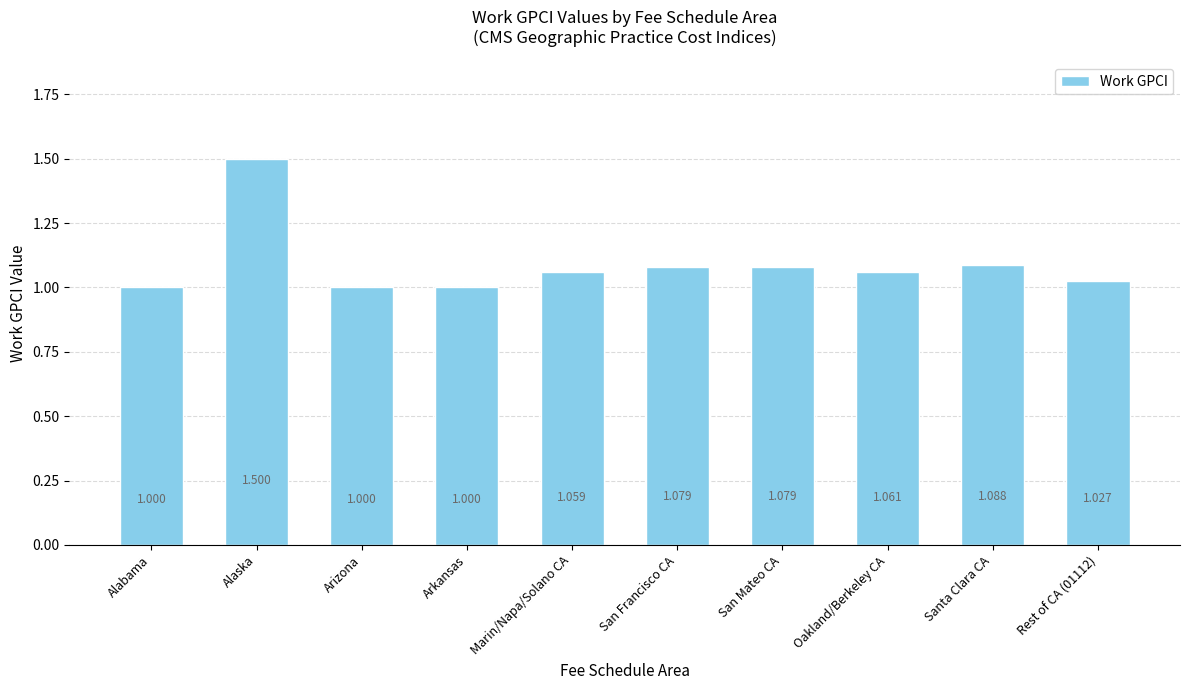

At which category does the chart reach its peak across all series?

Alaska